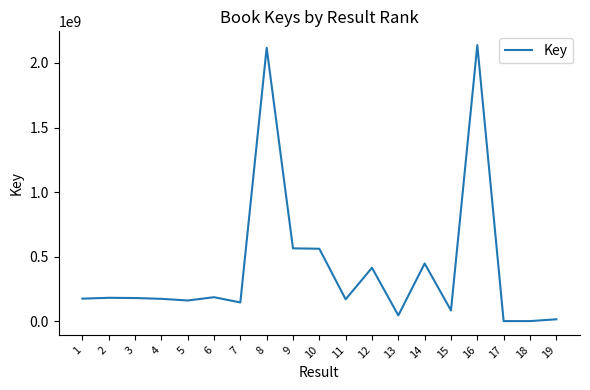

What is the difference between the maximum and second lowest values?

2135934398